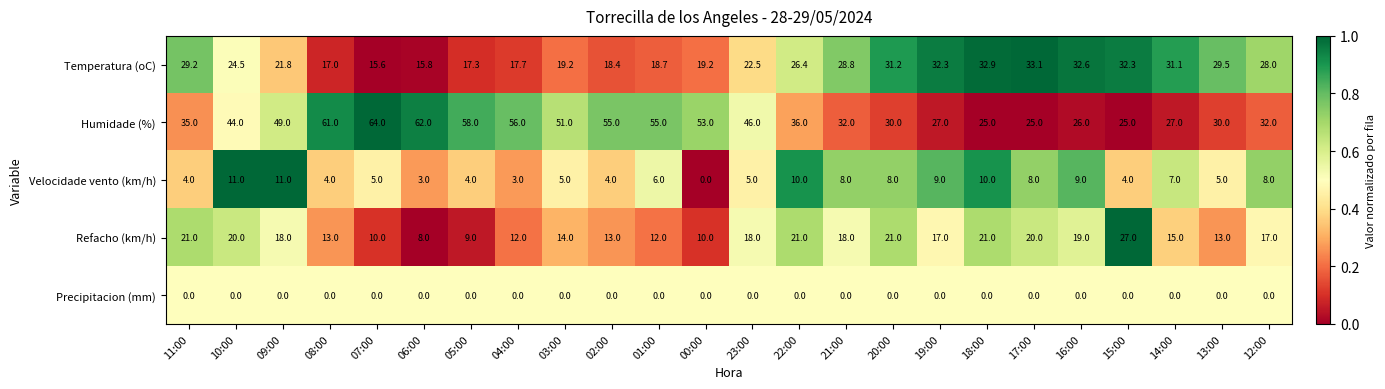

What is the average value of the Humidade (%) series?

41.8